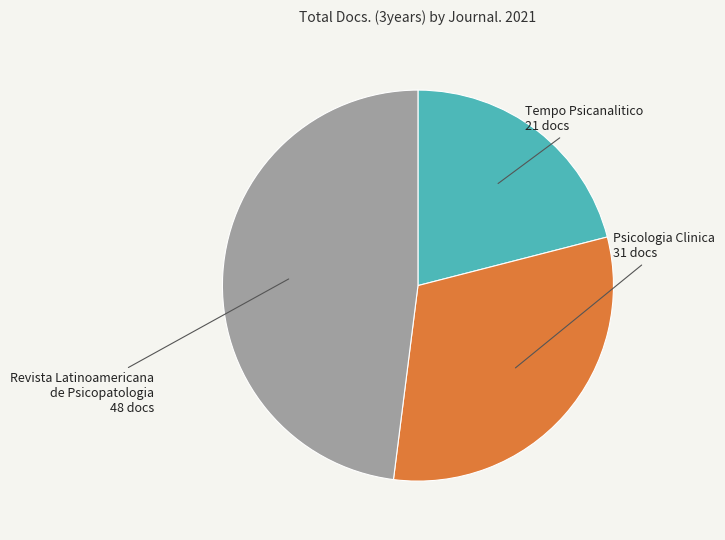

Combined, do Revista Latinoamericana de Psicopatologia and Psicologia Clinica account for over 50%?

Yes